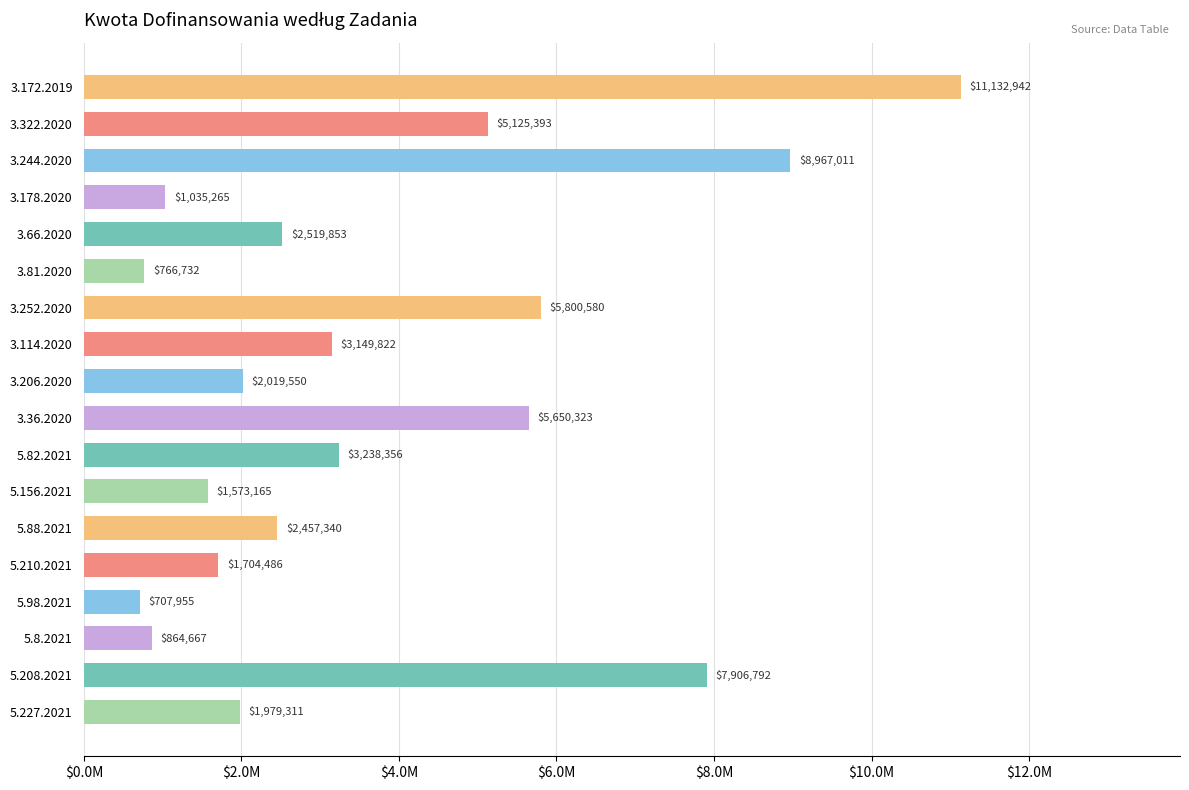

Are the bars grouped side by side (vs. stacked)?

No